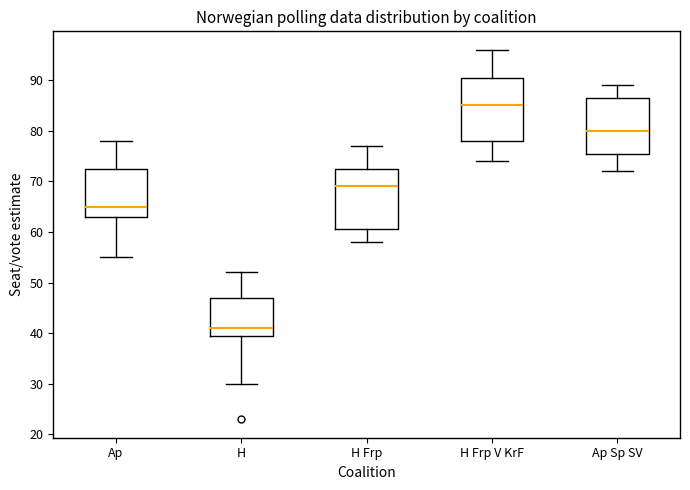

Reading left to right, transcribe this box plot: for each box, give where its median line is, the range the box spans, and where its two whiskers end, as read against the y-axis. The values are not printed on the chart, so give them approximately, as read against the axis.

Ap: median 65, box 63 to 73, whiskers 55 to 78
H: median 41, box 40 to 47, whiskers 30 to 52
H Frp: median 69, box 61 to 73, whiskers 58 to 77
H Frp V KrF: median 85, box 78 to 91, whiskers 74 to 96
Ap Sp SV: median 80, box 76 to 87, whiskers 72 to 89